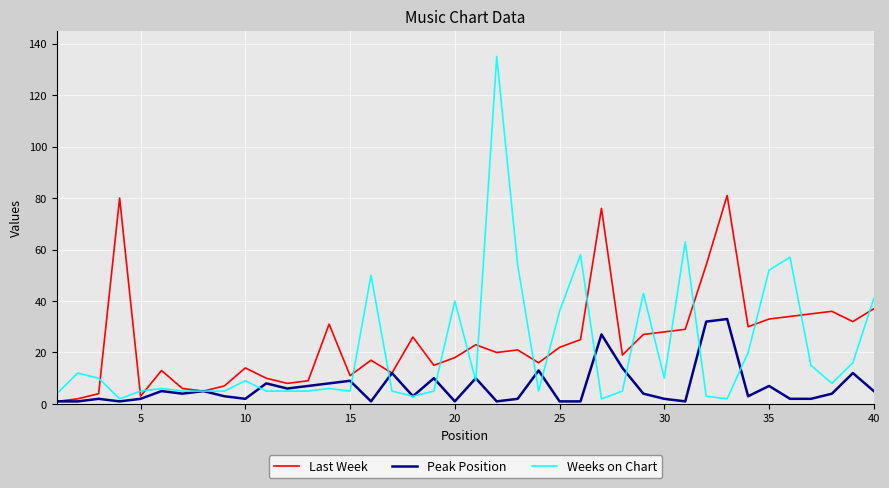

Rank the series by their maximum value, from lowest to highest.

Peak Position, Last Week, Weeks on Chart